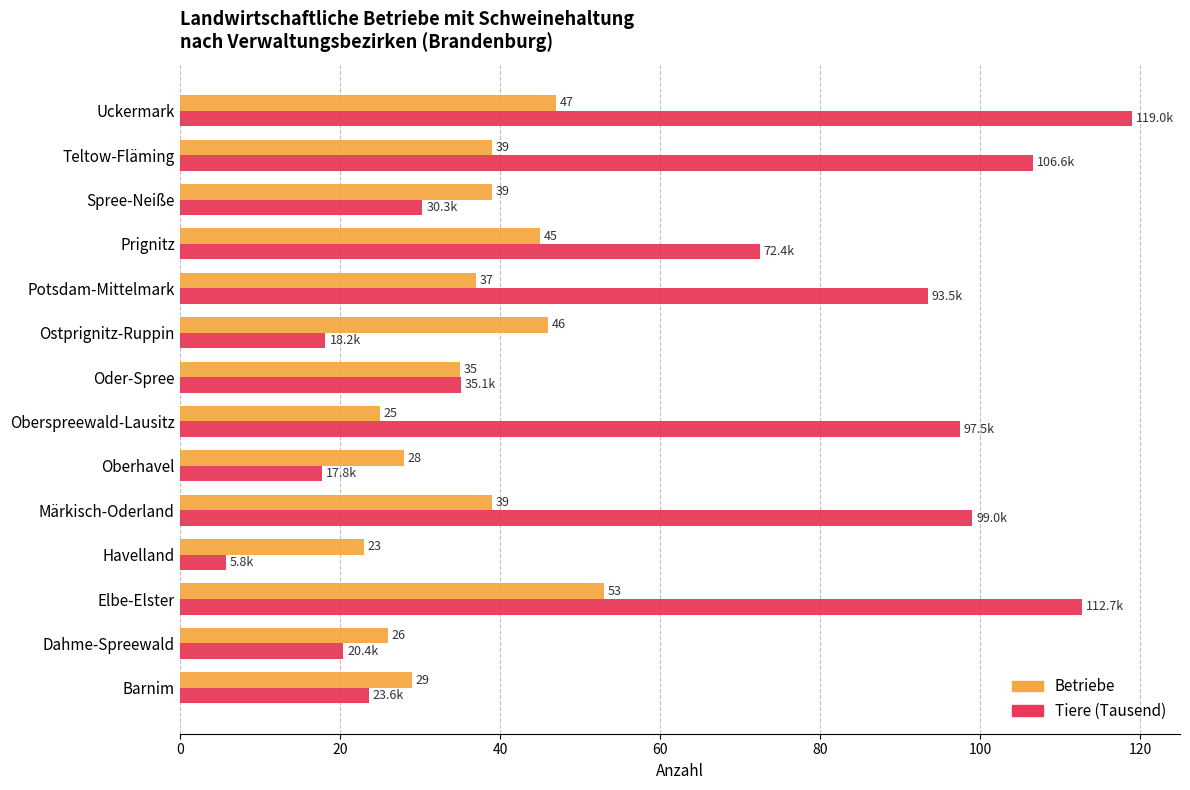

What is the average value of the Tiere (Tausend) series?

60.8